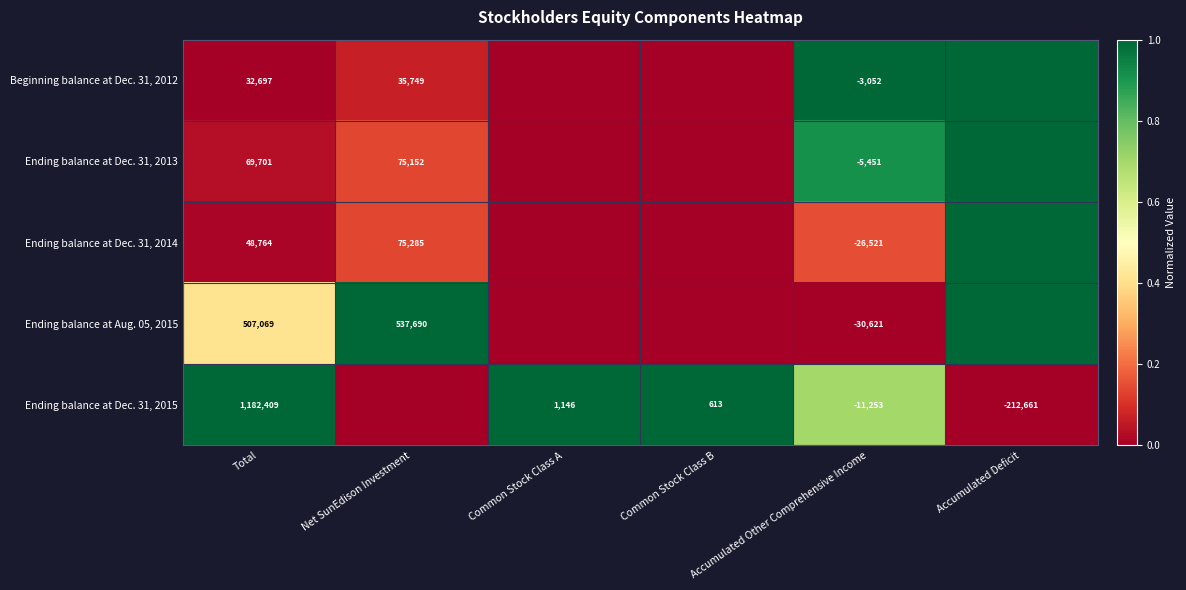

The value of Beginning balance at Dec. 31, 2012 at Total is 32697. True or false?

True